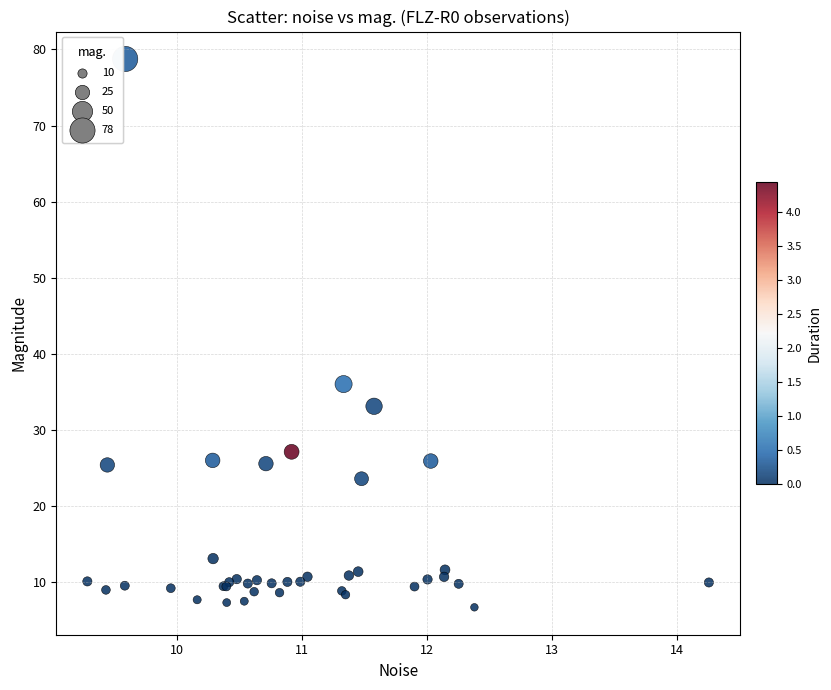

What Y value in the scatter plot is closest to 42?

36.0